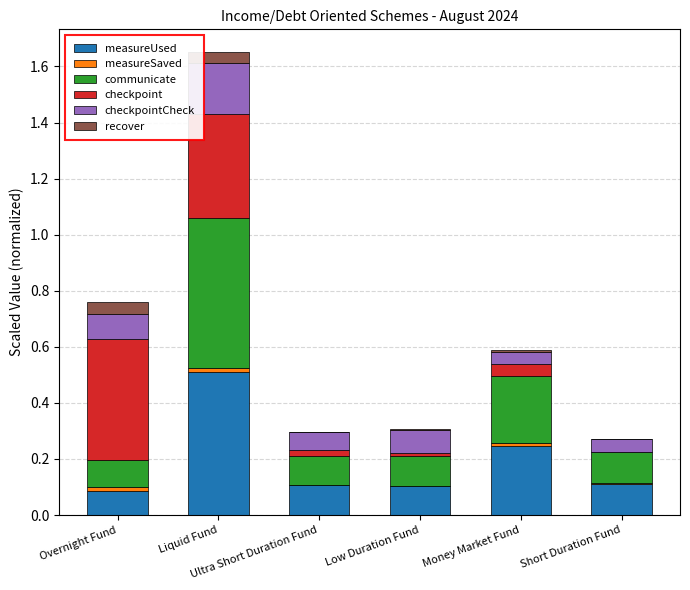

How many communicate values are between 0 and 1?

6